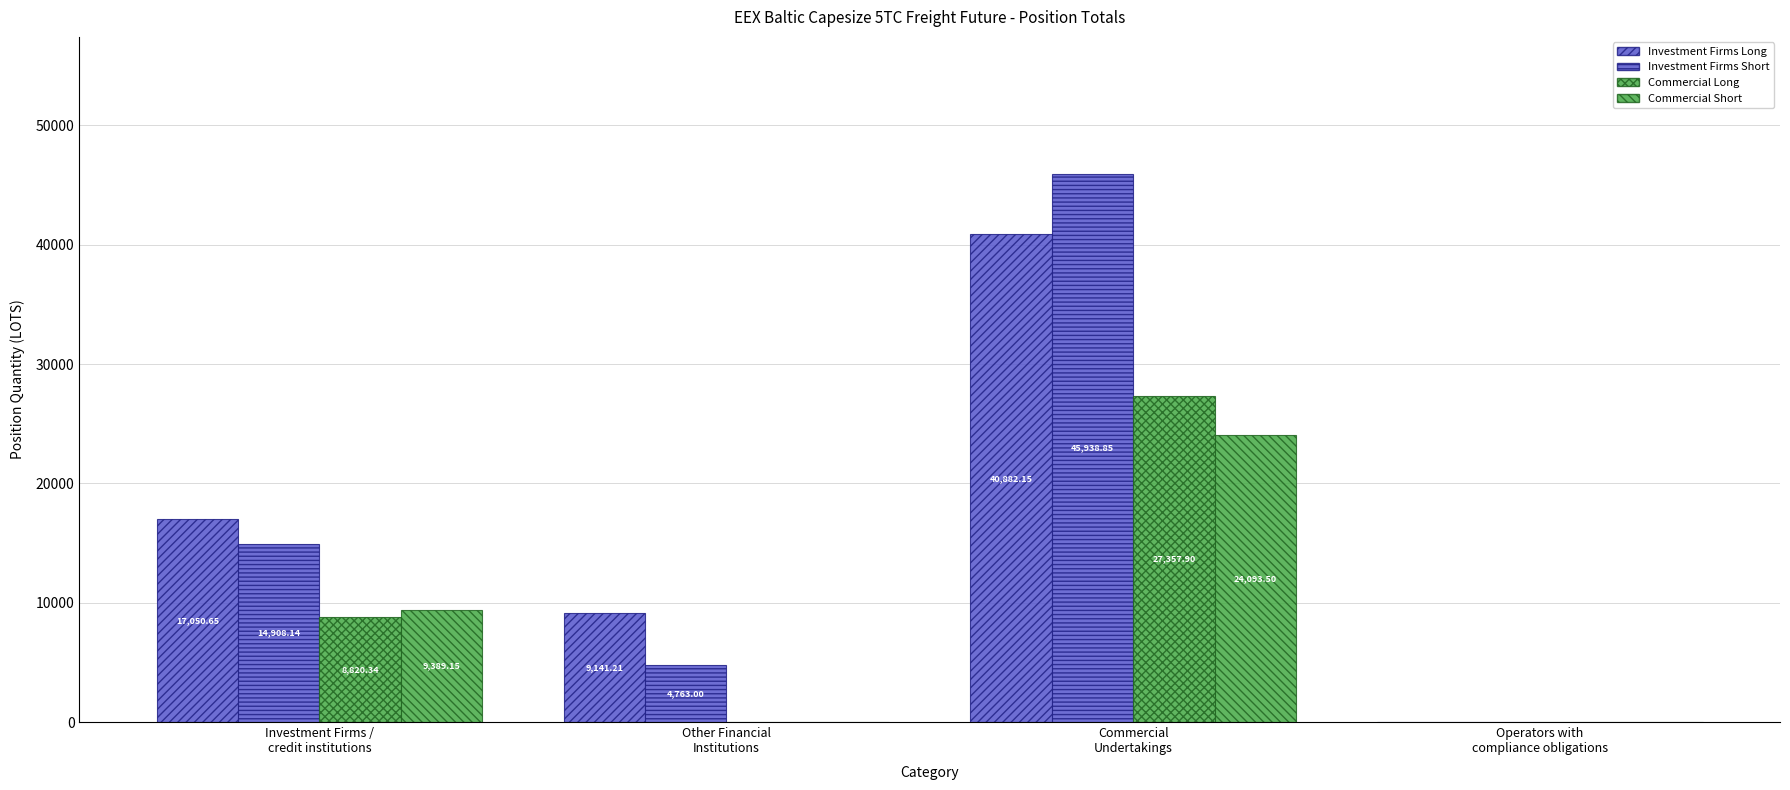

How many groups of bars are there?

4